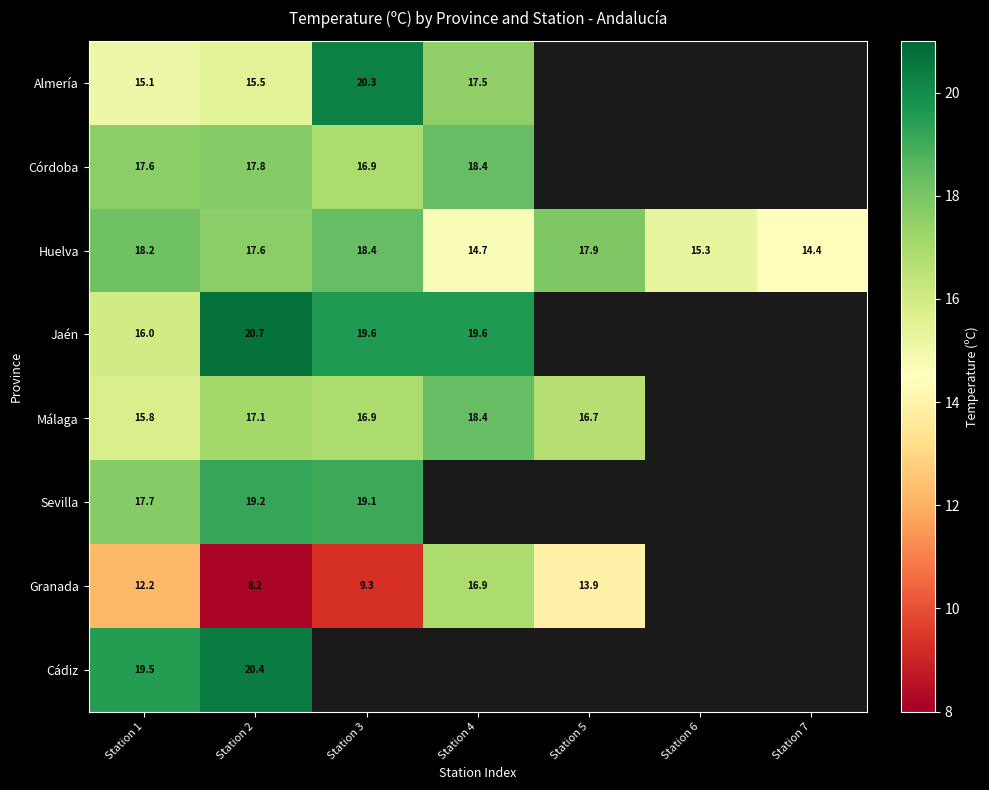

Which category has the lowest value across all series?

Station 2